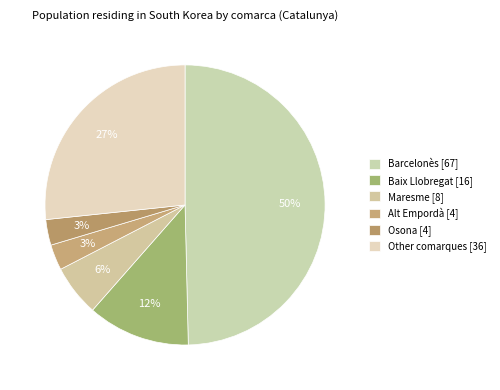

Does Alt Empordà account for over 50% of the chart?

No